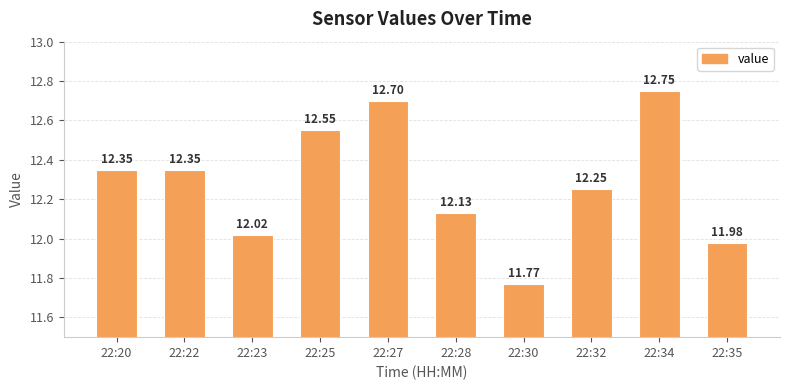

What is the smallest value displayed?

11.8